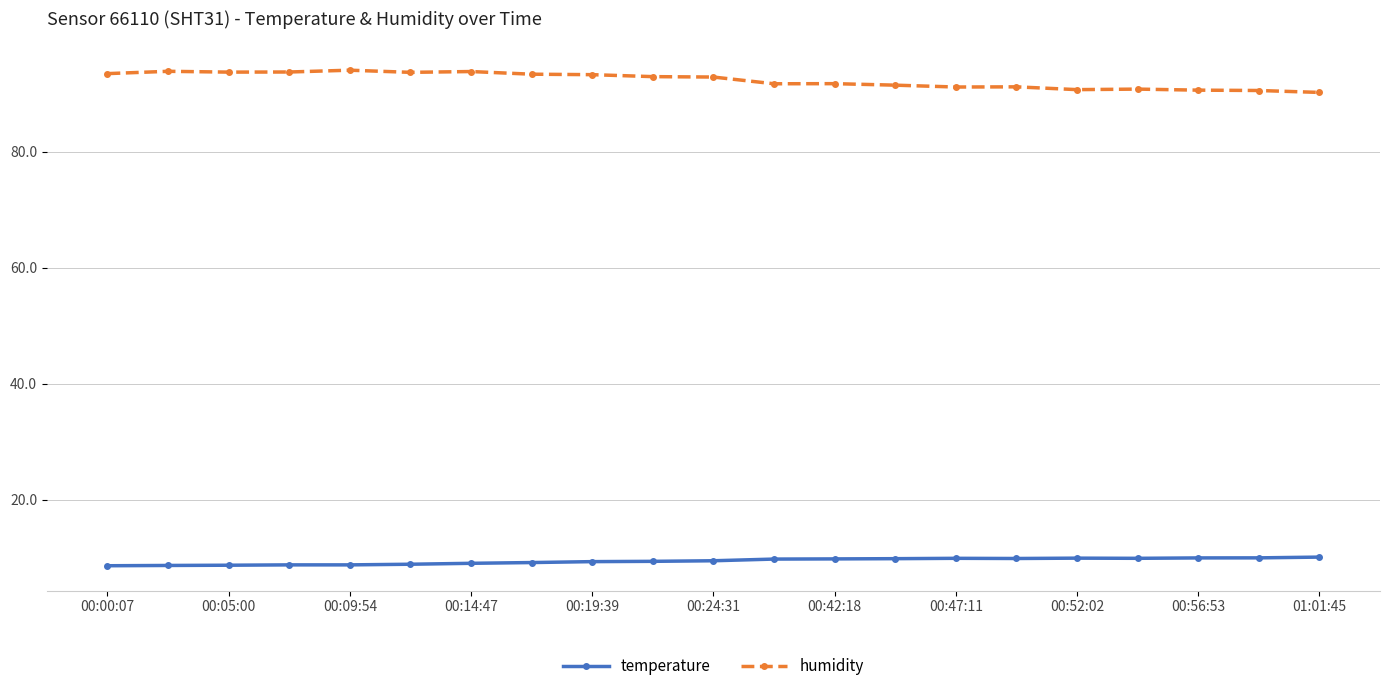

What is the average value of the temperature series?

9.4